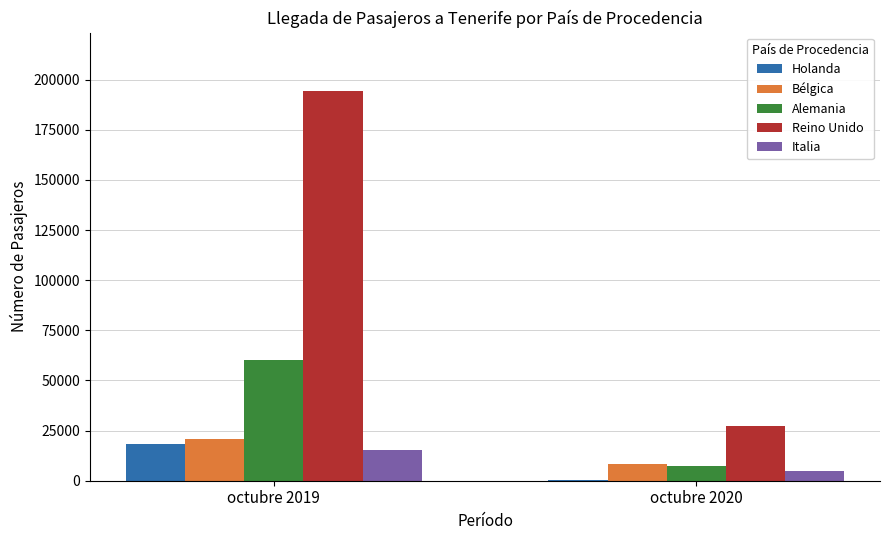

What is the sum of all Holanda values?

18932